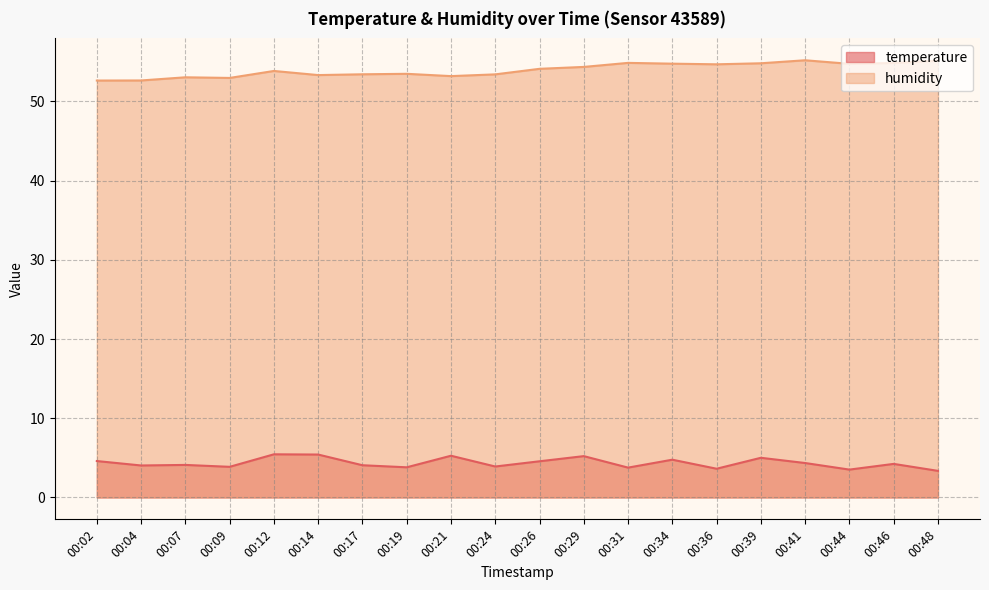

Between 00:24 and 00:36, which is larger?

00:24